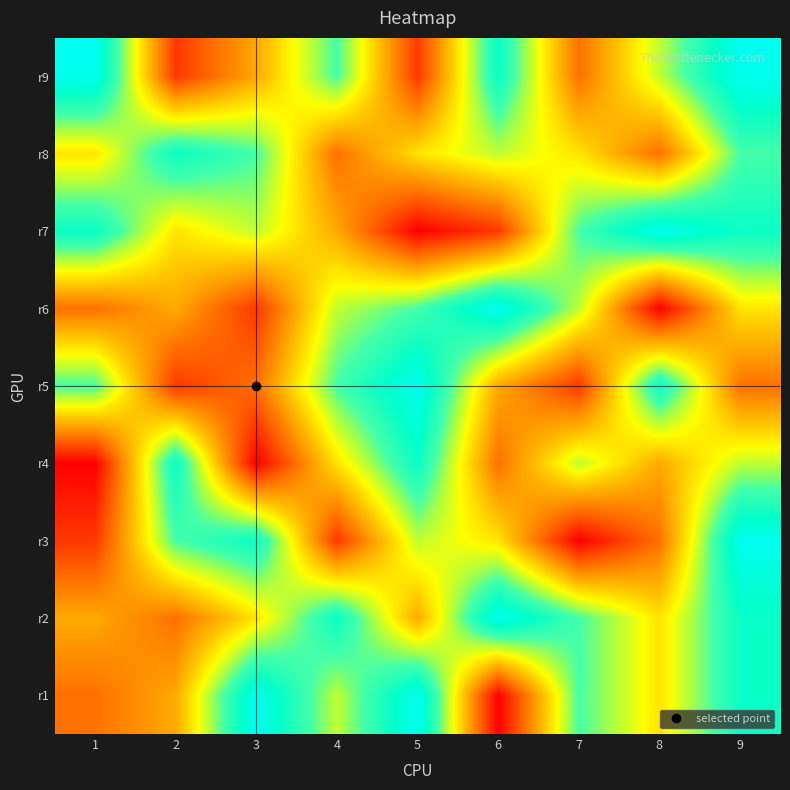

Which label corresponds to the largest value in the chart?

3